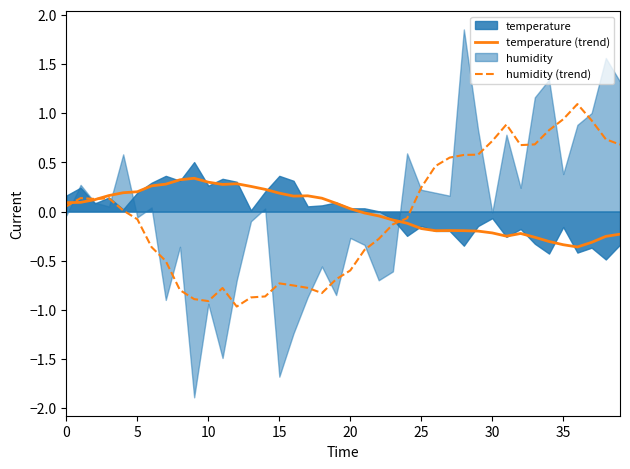

What is the lowest value of the humidity (trend) series?

-1.0